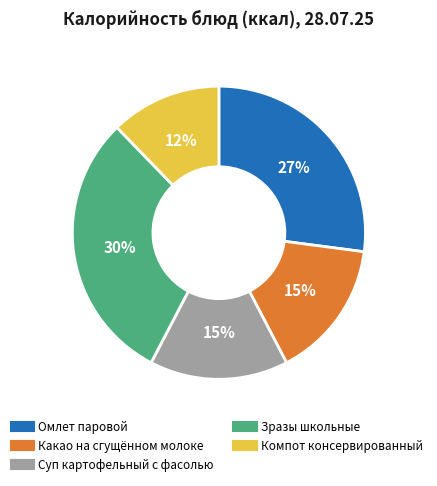

The Зразы школьные slice represents 42% of the pie. True or false?

False